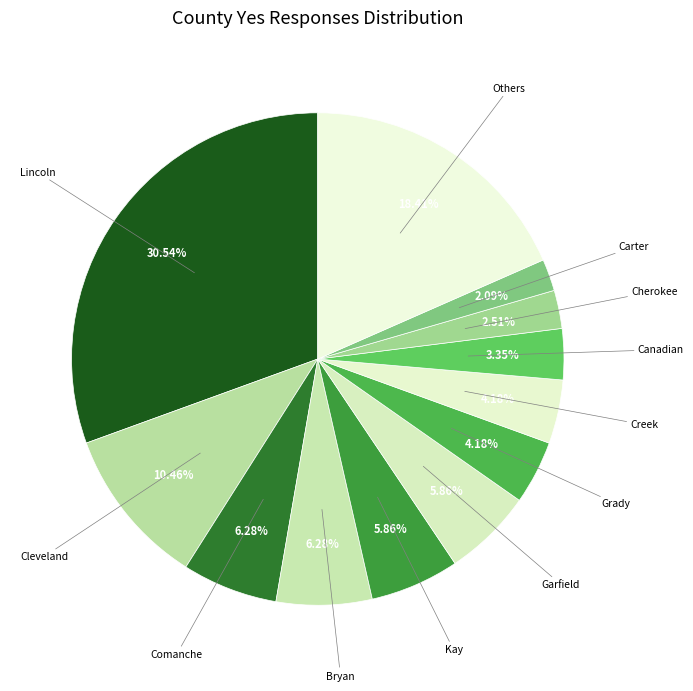

How many segments does this pie chart have?

12